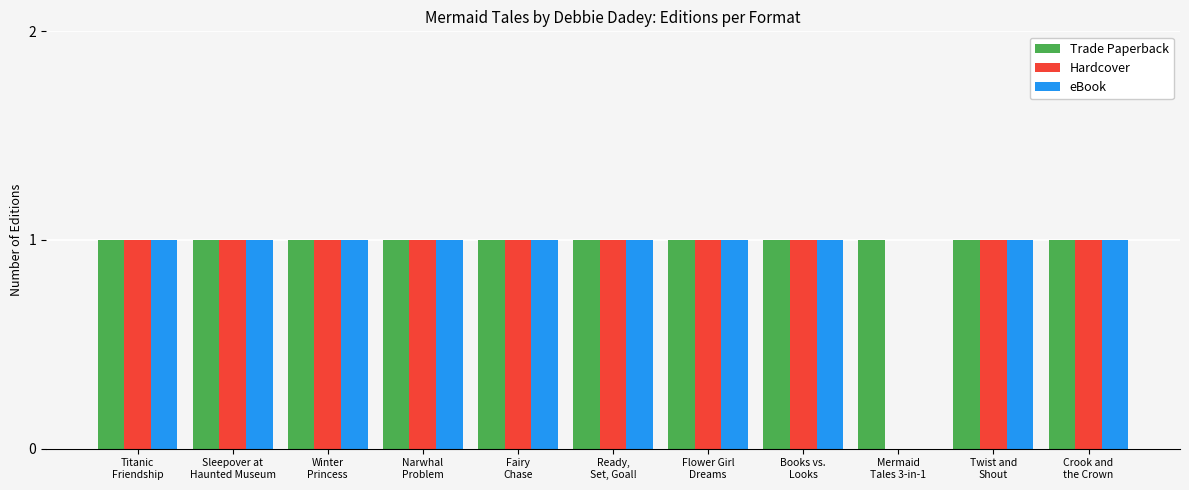

Which series has the largest total across all categories?

Trade Paperback